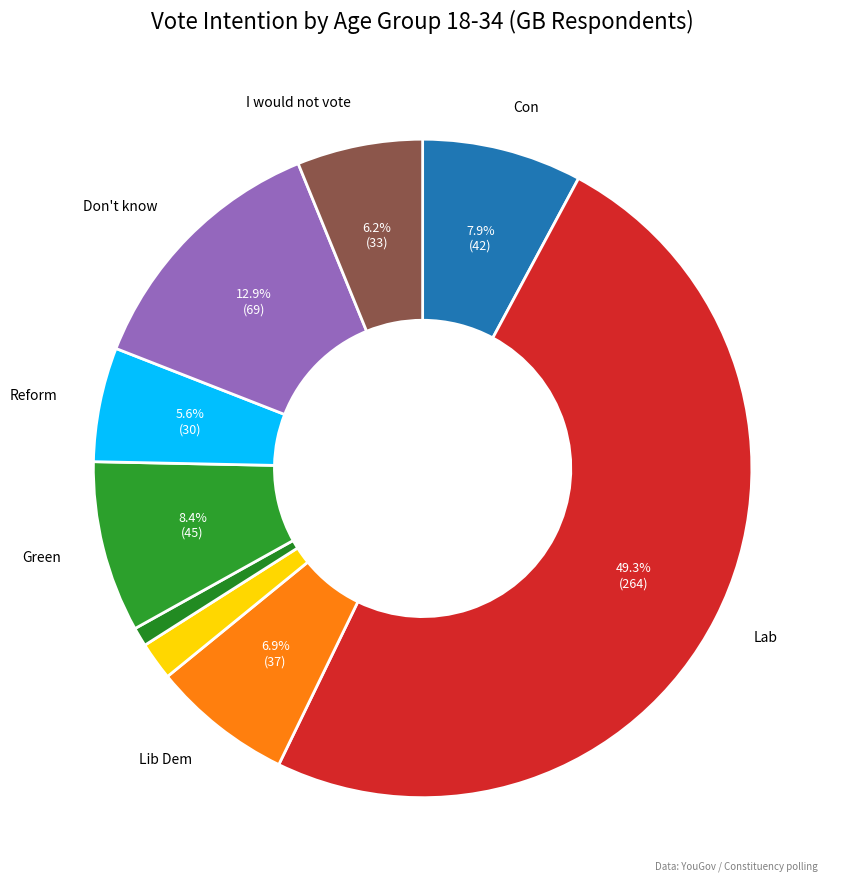

How many segments does this pie chart have?

9